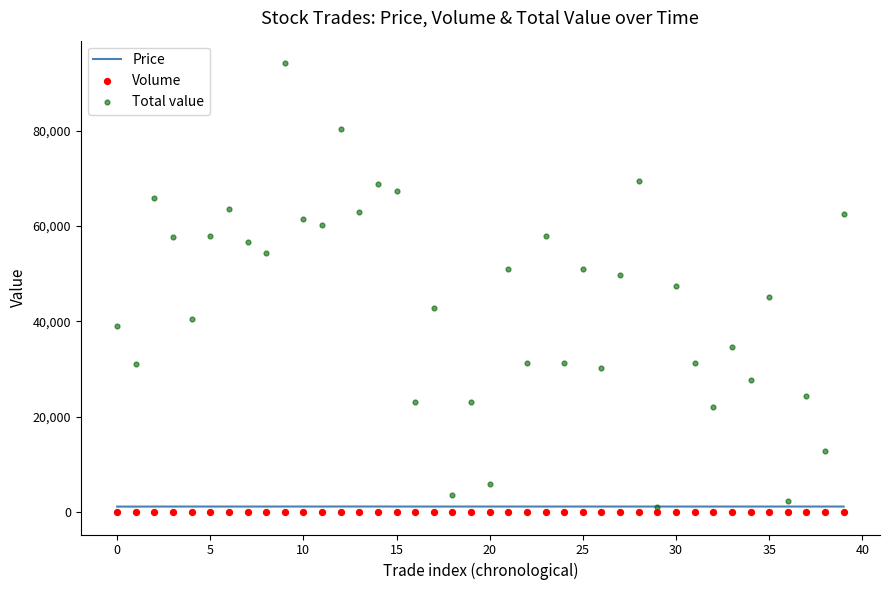

Which series reaches the maximum Y coordinate?

Total value